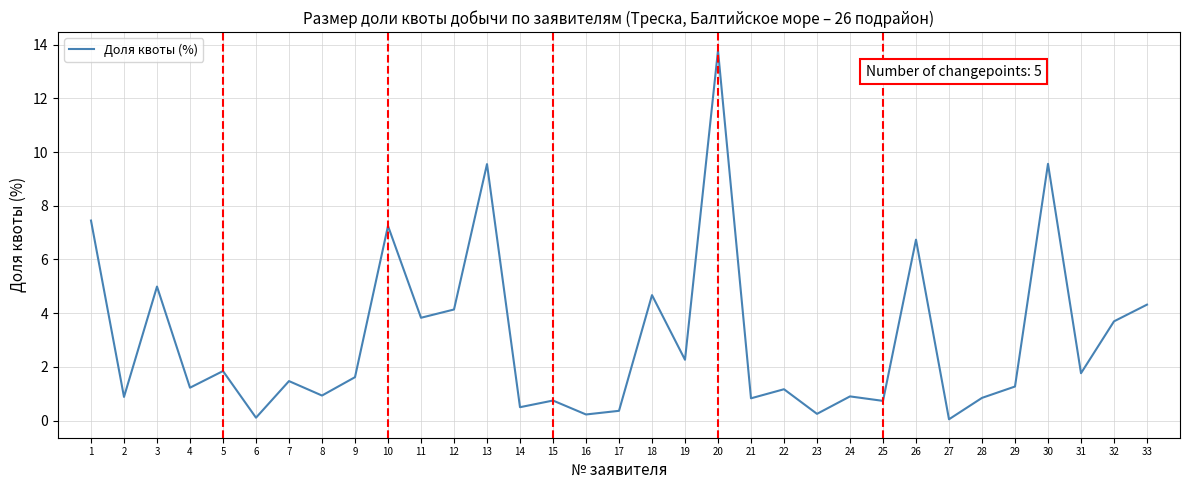

What is the approximate value at 25?

0.7